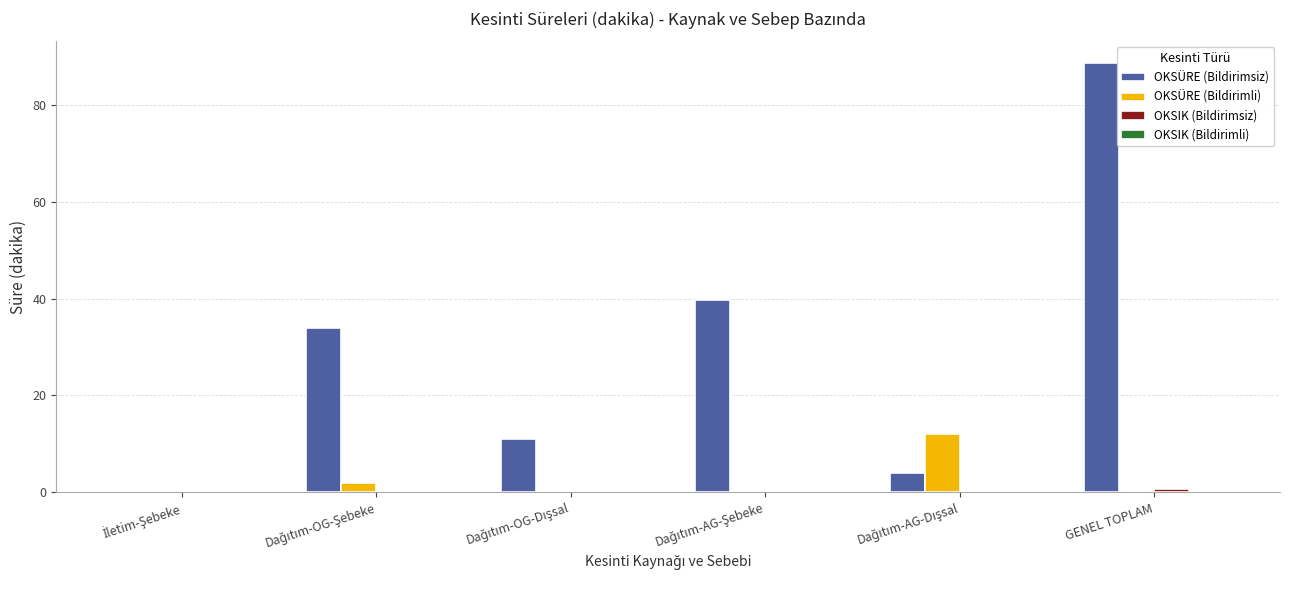

Which series has the largest total across all categories?

OKSÜRE (Bildirimsiz)